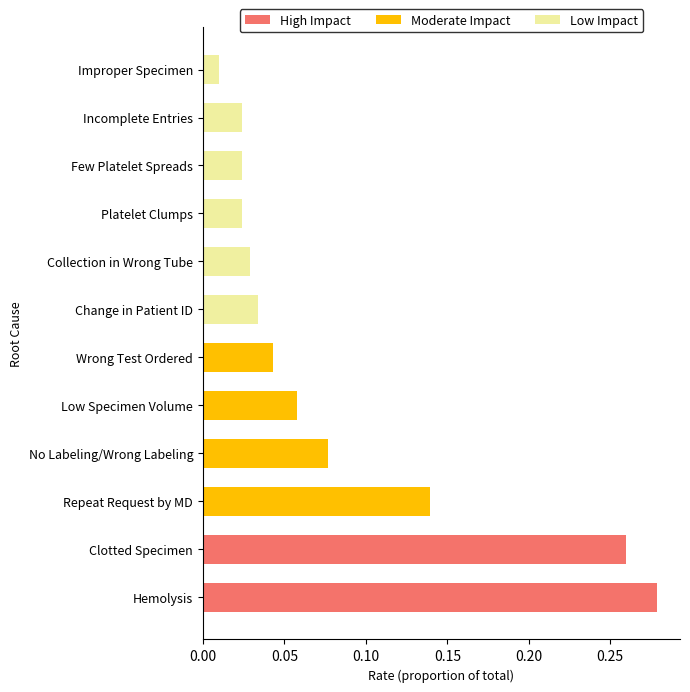

At which category is the sum across all series the highest?

Hemolysis